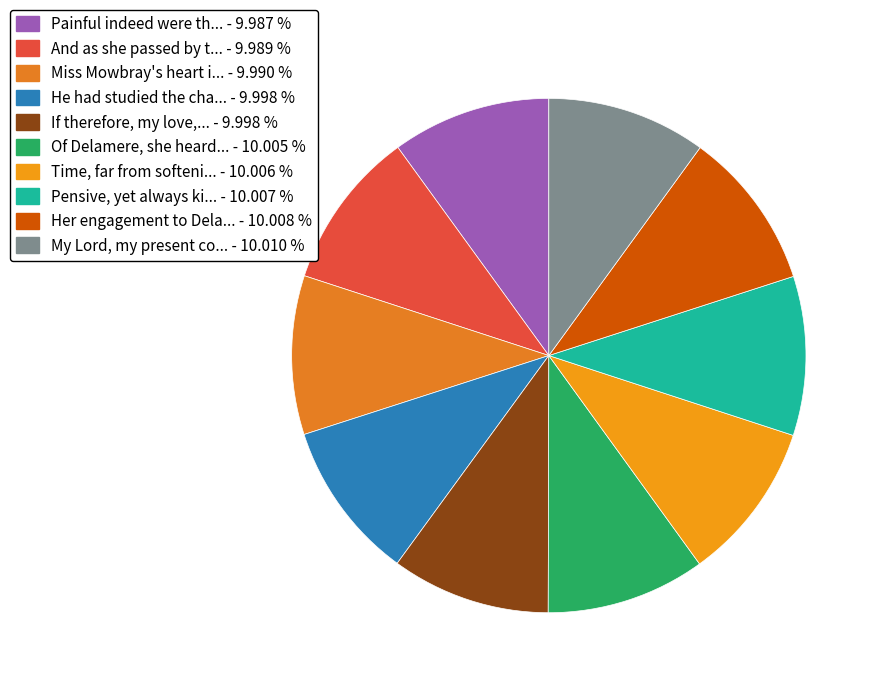

Is there a majority slice in this chart?

No